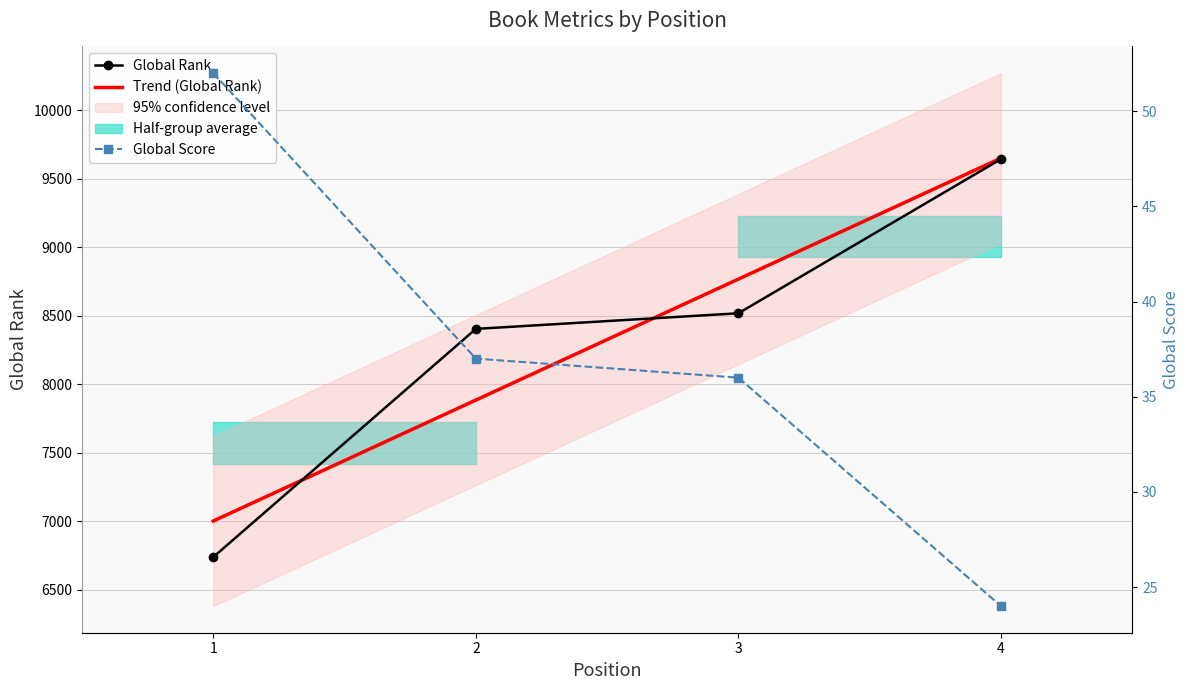

Is it true that Global Score equals 55 at 2?

False